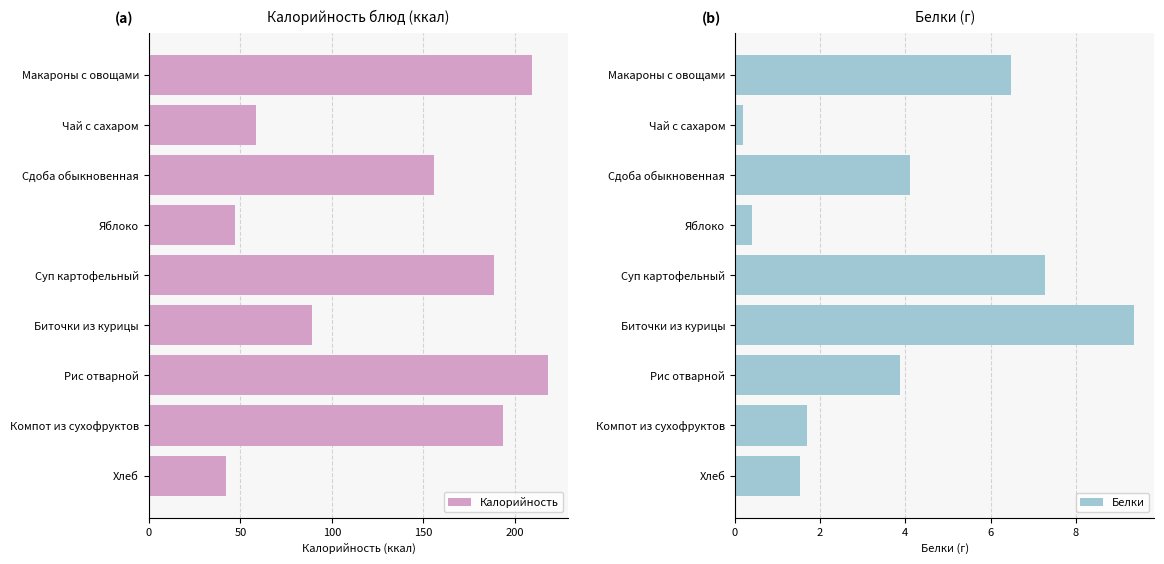

What is the sum of all Калорийность values?

1202.7